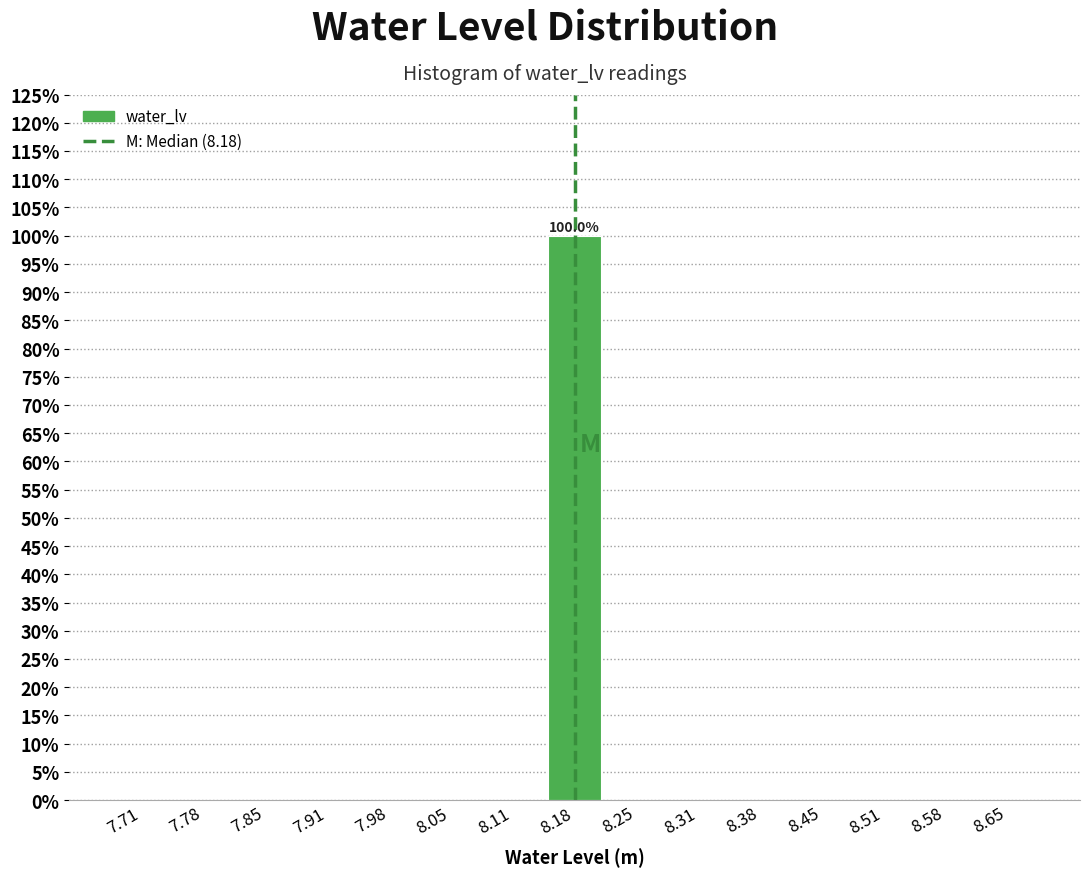

Which range on the x-axis has the tallest bar?

8.15 to 8.21